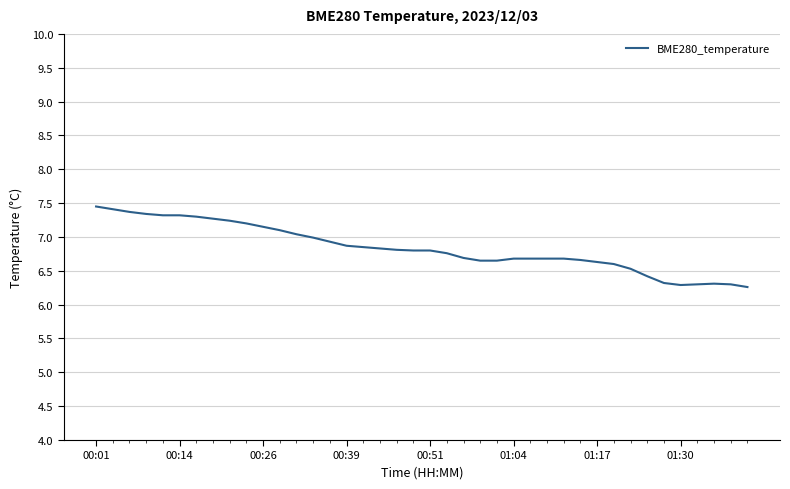

Is this an area chart (filled region under the line)?

No